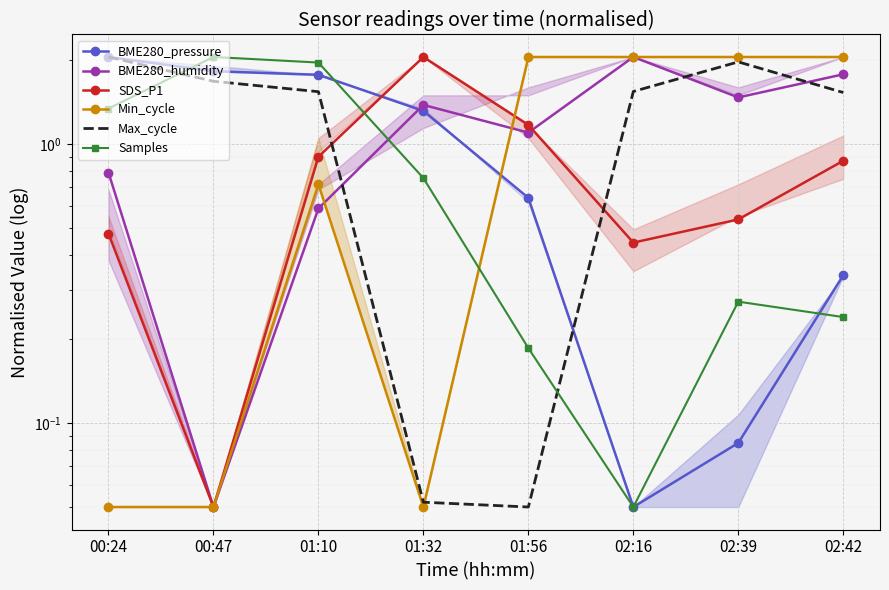

Between 02:16 and 00:47, which is larger?

00:47